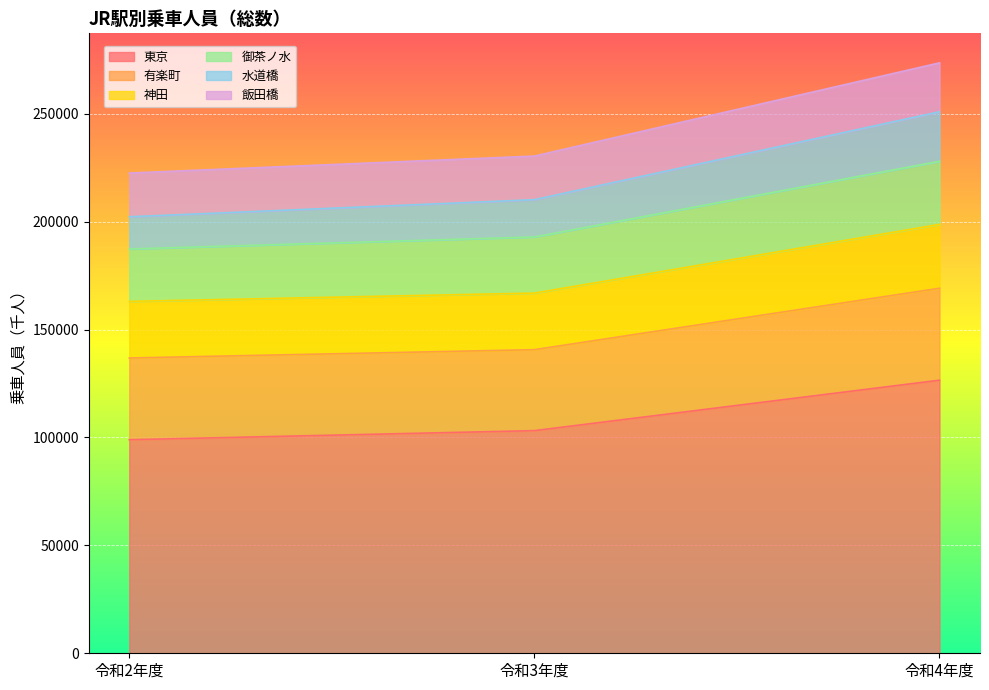

What is the spread (max minus min) of values at 令和3年度?

127214